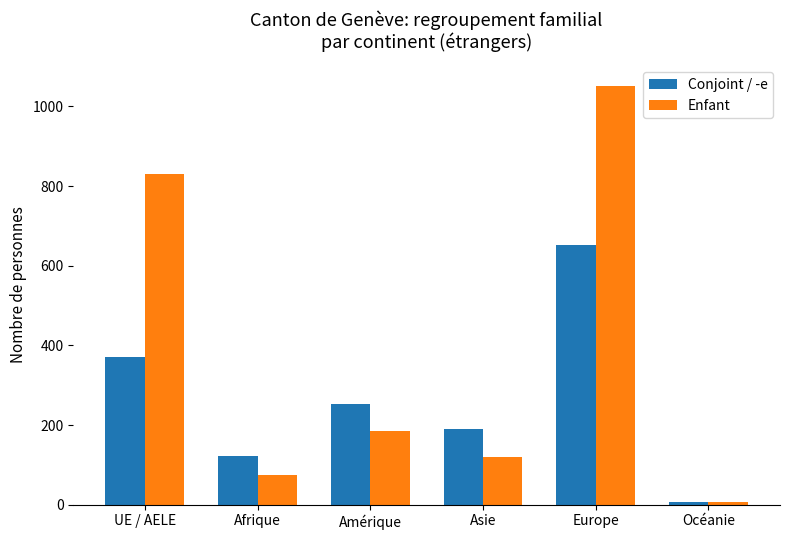

Reading left to right, list all the values displayed in this chart.

Conjoint / -e: 372	123	254	189	652	6
Enfant: 831	74	184	120	1051	7